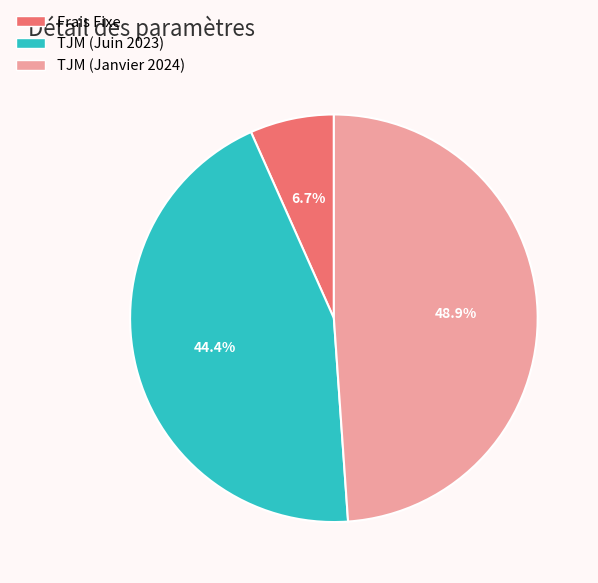

To the nearest percent, what percentage of the pie is TJM (Juin 2023)?

44%